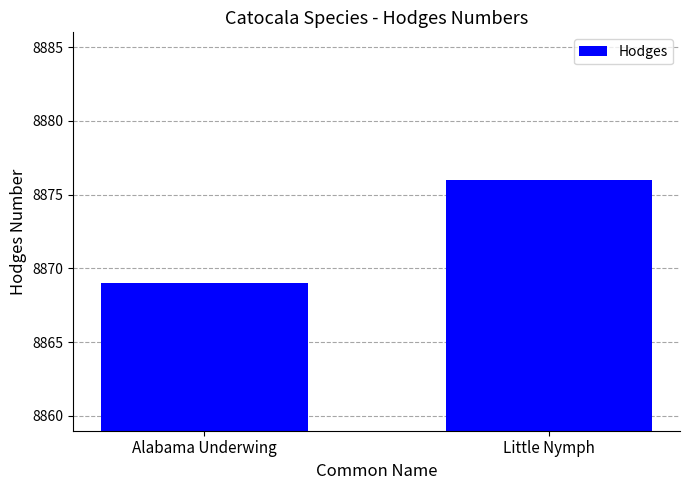

Rank the categories by value from highest to lowest.

Little Nymph, Alabama Underwing